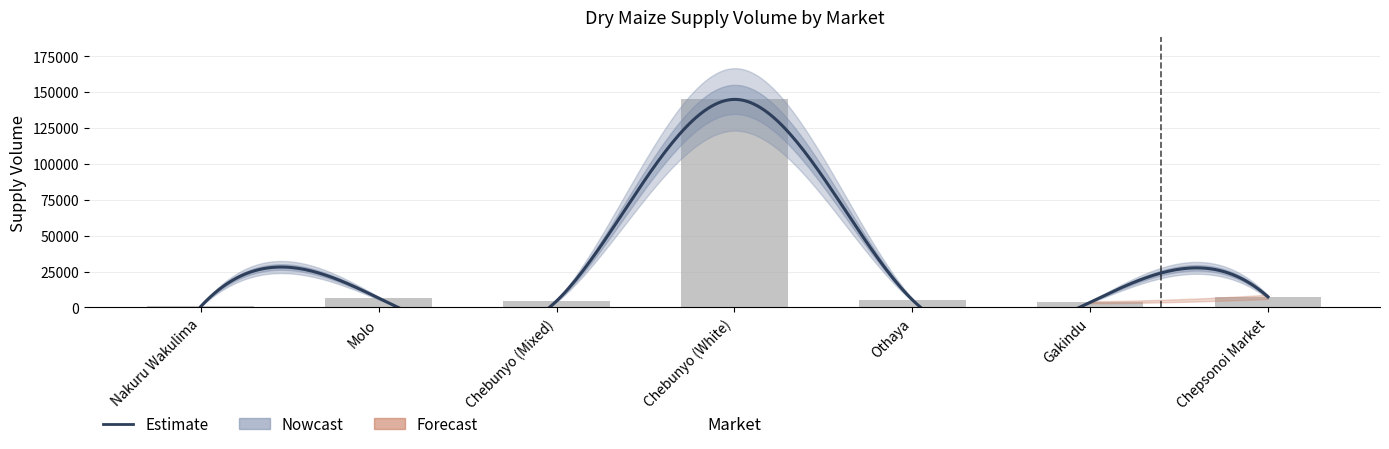

Reading left to right, transcribe all the data shown in this chart.

720	6500	4500	144900	5400	3600	7400